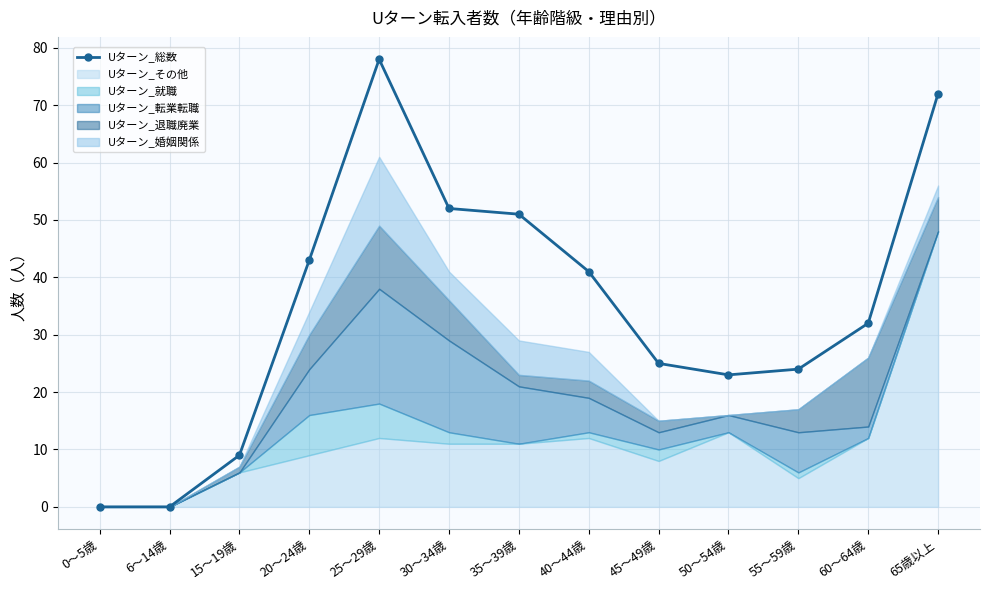

What is the maximum value shown in the chart?

78